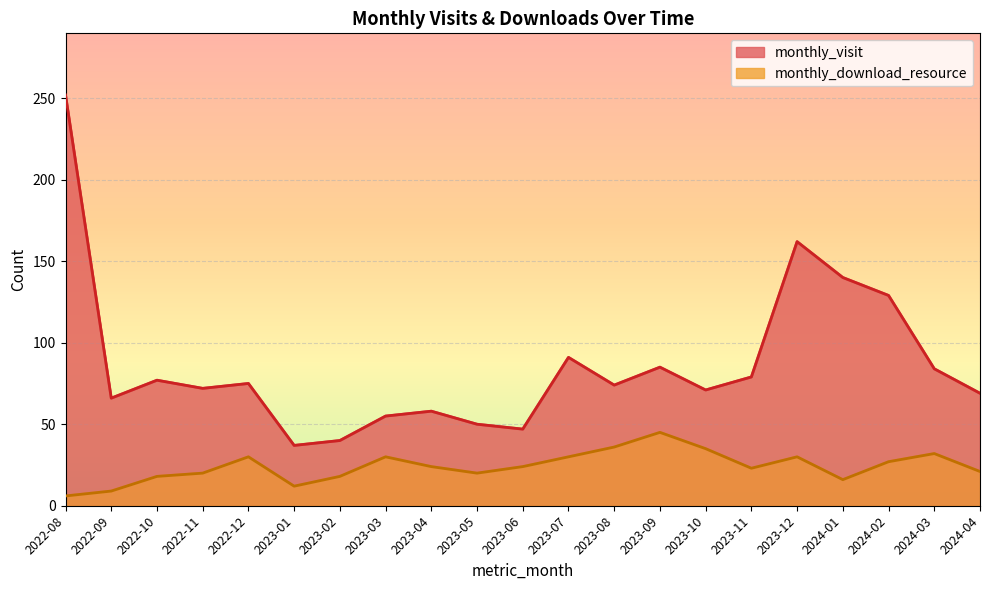

How many values in the monthly_visit series exceed 74?

10